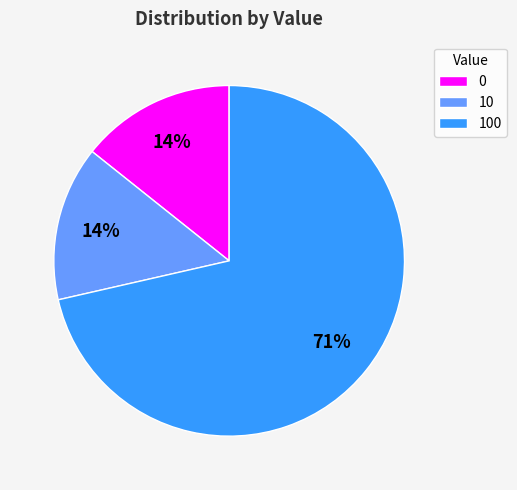

Which has a higher value, 0 or 100?

100